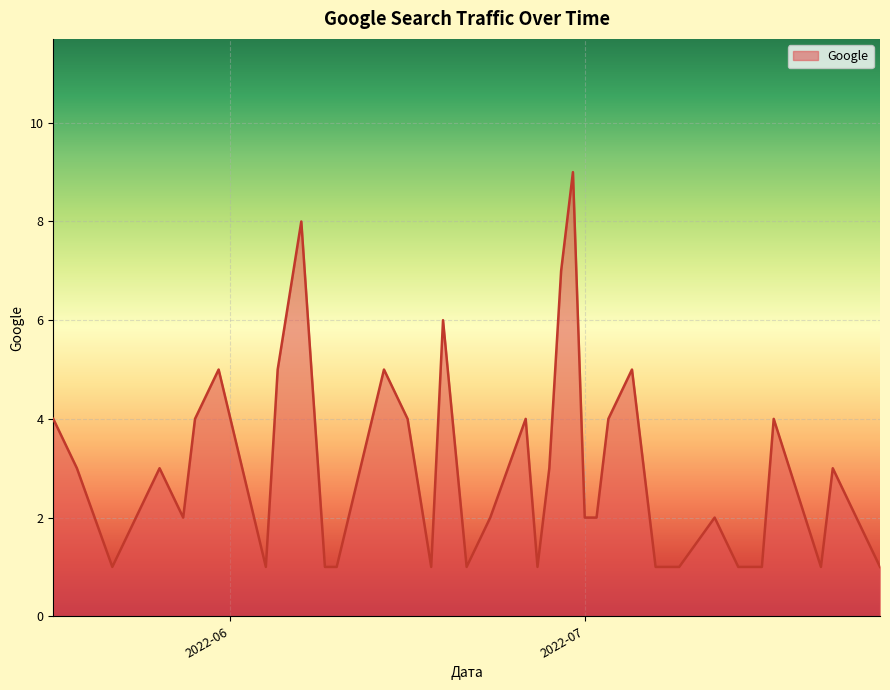

What is the greatest value displayed?

9